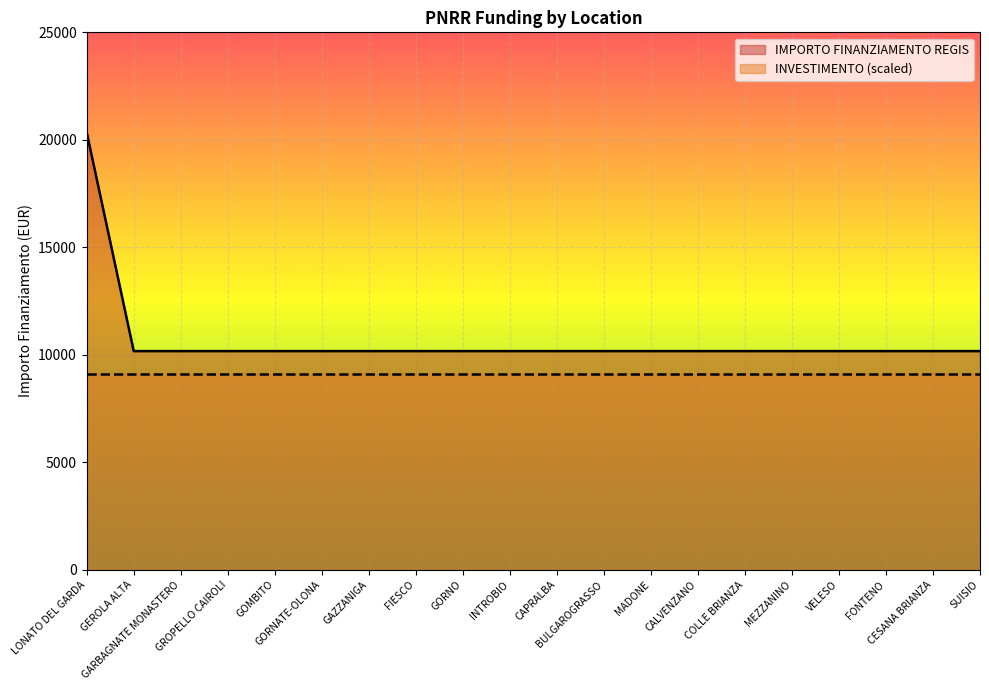

Rank the categories by value from highest to lowest.

LONATO DEL GARDA, GEROLA ALTA, GARBAGNATE MONASTERO, GROPELLO CAIROLI, GOMBITO, GORNATE-OLONA, GAZZANIGA, FIESCO, GORNO, INTROBIO, CAPRALBA, BULGAROGRASSO, MADONE, CALVENZANO, COLLE BRIANZA, MEZZANINO, VELESO, FONTENO, CESANA BRIANZA, SUISIO